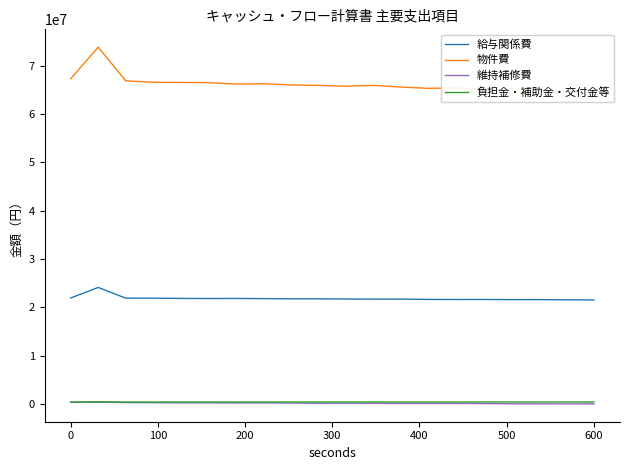

Reading left to right, what are all the values shown in this chart?

給与関係費: 21934973.2	24117871.8	21899169.5	21896783.1	21843331.5	21823965.7	21839774.6	21804661.8	21761302.4	21761567.5	21722687.7	21703276.7	21697638.3	21636465.2	21620752.9	21623939.3	21595833.6	21602209.9	21559134.4	21529986.4
物件費: 67316188.8	73848646.3	66885511.1	66572184.0	66551956.1	66503925.8	66219055.8	66278670.4	66029078.8	65938261.7	65770983.0	65945148.8	65585682.3	65327705.6	65430997.1	65049589.5	65097223.4	64700356.3	64649383.3	64708794.8
維持補修費: 342923.2	363000.0	293239.3	272625.4	234652.2	230560.6	217728.3	226920.7	197066.0	142831.0	161987.3	132208.4	109732.8	114914.9	104884.6	85771.1	37419.0	29325.6	23165.5	17072.0
負担金・補助金・交付金等: 398278.3	453794.0	398645.9	399204.0	403273.0	404891.1	403210.1	405717.9	405352.4	404376.5	406768.8	409445.8	407521.1	410907.1	404615.1	411081.4	410560.4	410622.9	411985.1	409214.8